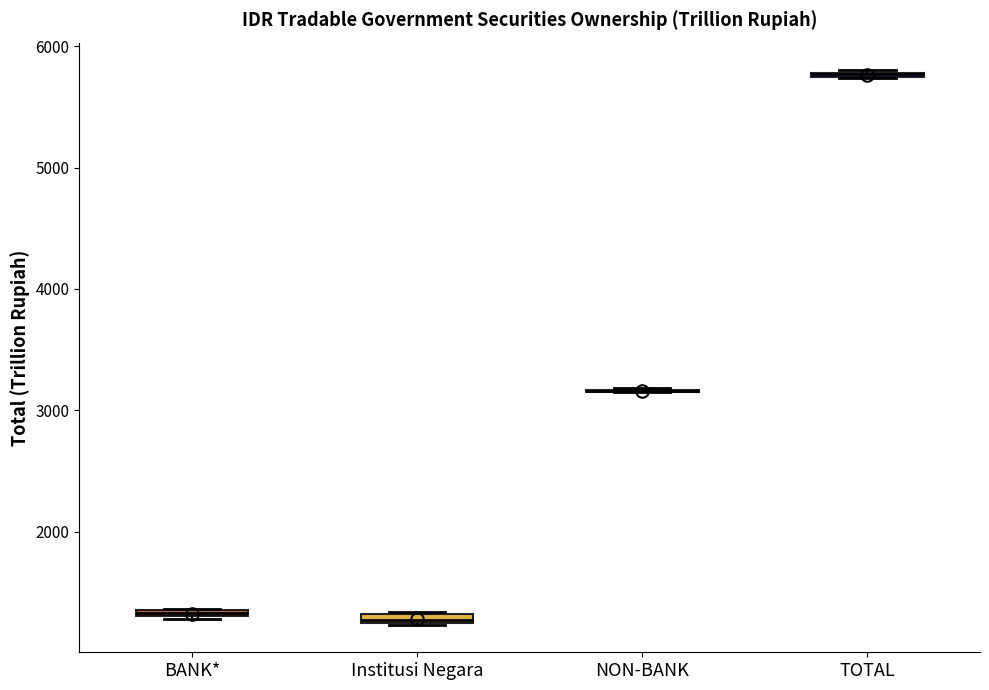

Where is the lower edge of the box for Institusi Negara on the y-axis? The values are not printed on the chart, so give them approximately, as read against the axis.

1200